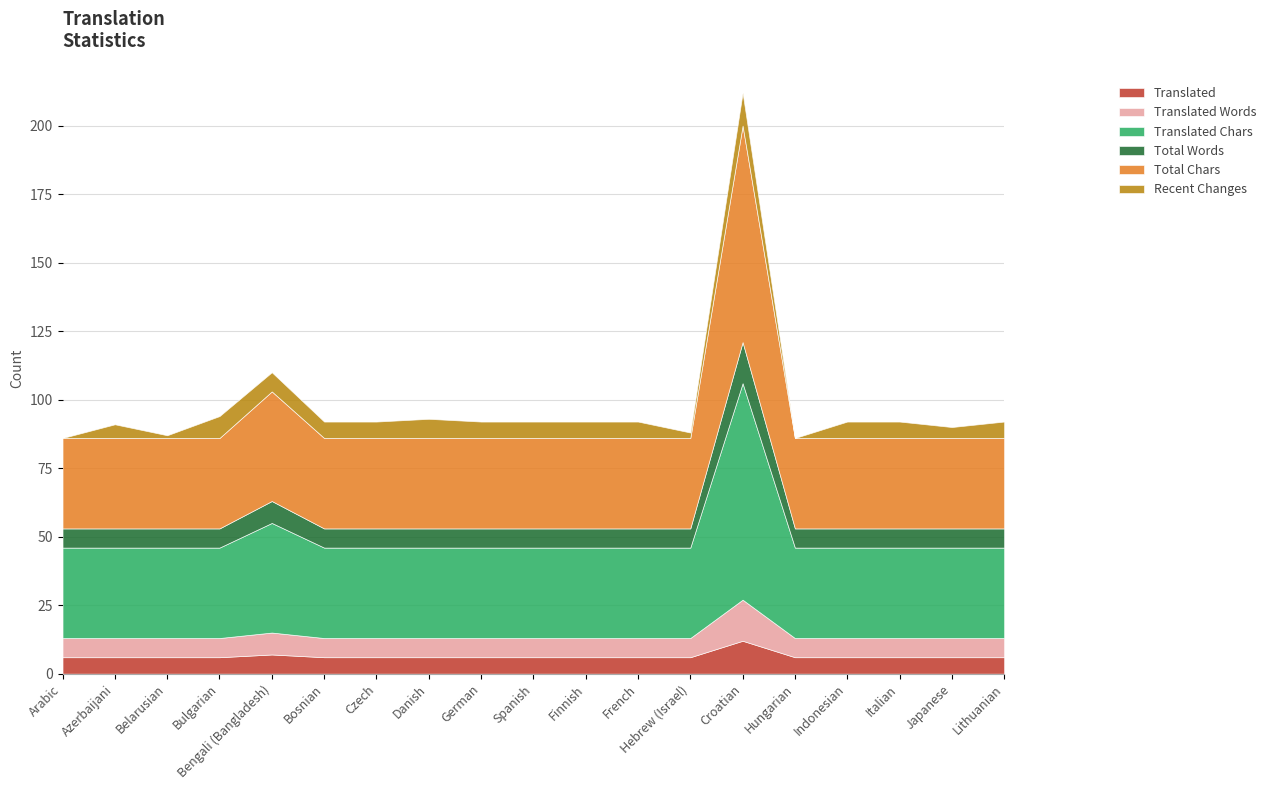

True or false: translated_chars and total_chars cross at least once.

False